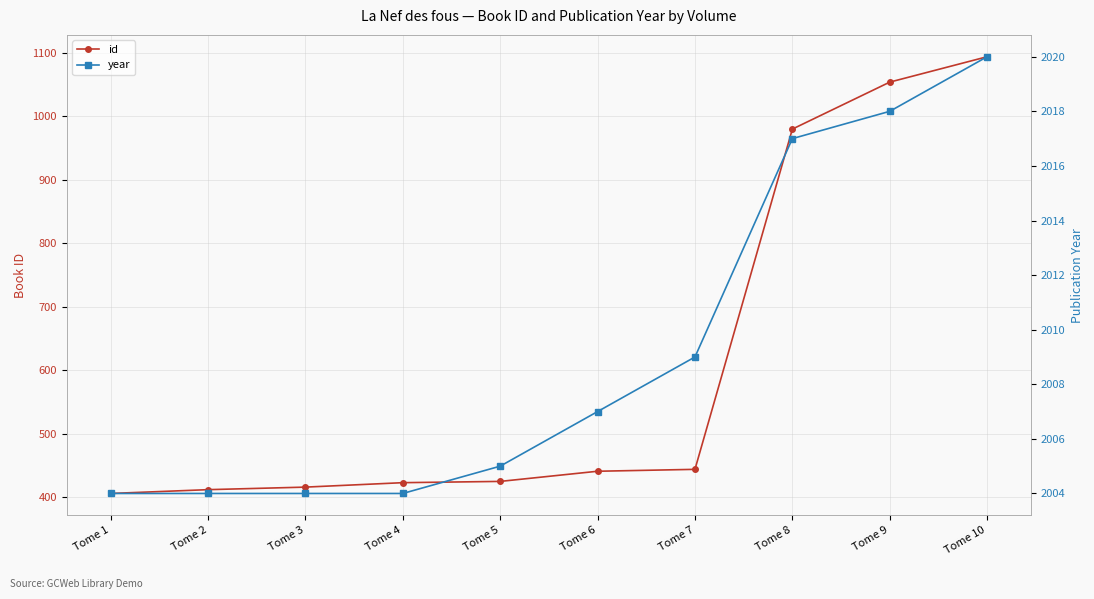

What are all the series names shown in the legend?

id, year